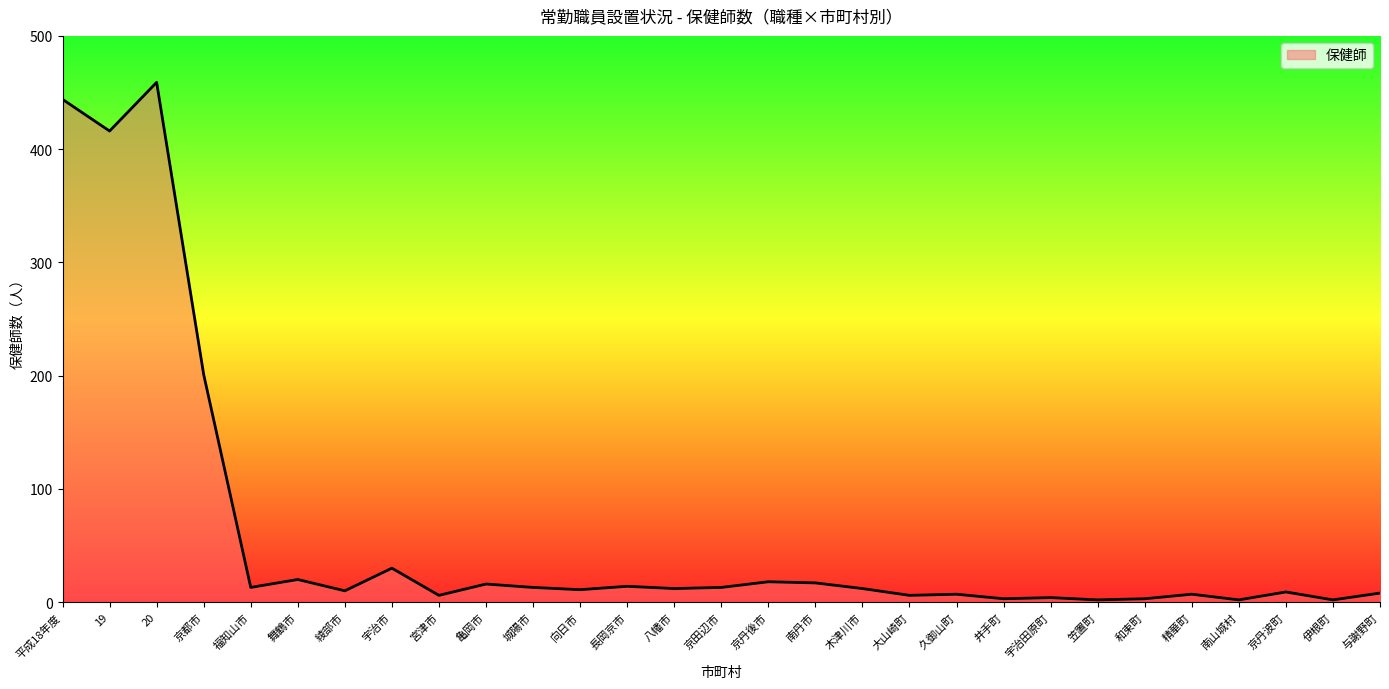

What is the maximum value shown in the chart?

459